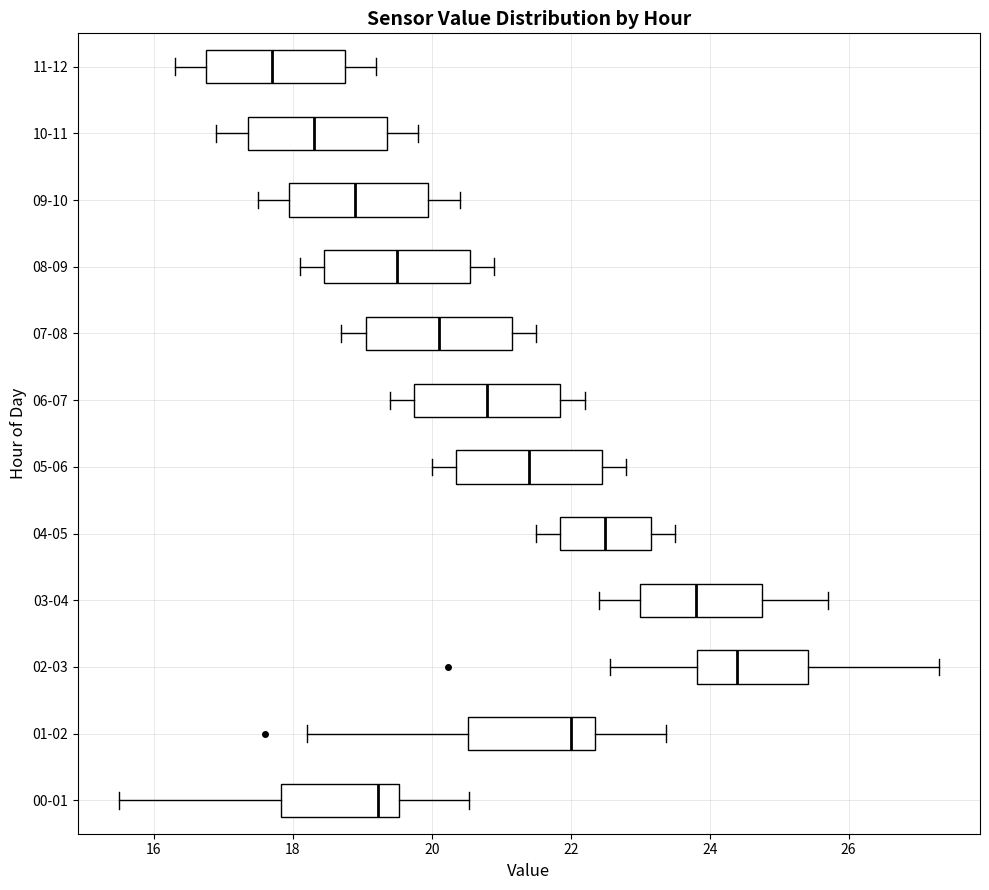

Reading bottom to top, transcribe this box plot: for each box, give where its median line is, the range the box spans, and where its two whiskers end, as read against the x-axis. The values are not printed on the chart, so give them approximately, as read against the axis.

00-01: median 19.2, box 17.8 to 19.6, whiskers 15.6 to 20.6
01-02: median 22.0, box 20.6 to 22.4, whiskers 18.2 to 23.4
02-03: median 24.4, box 23.8 to 25.4, whiskers 22.6 to 27.4
03-04: median 23.8, box 23.0 to 24.8, whiskers 22.4 to 25.8
04-05: median 22.6, box 21.8 to 23.2, whiskers 21.6 to 23.6
05-06: median 21.4, box 20.4 to 22.4, whiskers 20.0 to 22.8
06-07: median 20.8, box 19.8 to 21.8, whiskers 19.4 to 22.2
07-08: median 20.2, box 19.0 to 21.2, whiskers 18.8 to 21.6
08-09: median 19.6, box 18.4 to 20.6, whiskers 18.2 to 21.0
09-10: median 19.0, box 18.0 to 20.0, whiskers 17.6 to 20.4
10-11: median 18.4, box 17.4 to 19.4, whiskers 17.0 to 19.8
11-12: median 17.8, box 16.8 to 18.8, whiskers 16.4 to 19.2